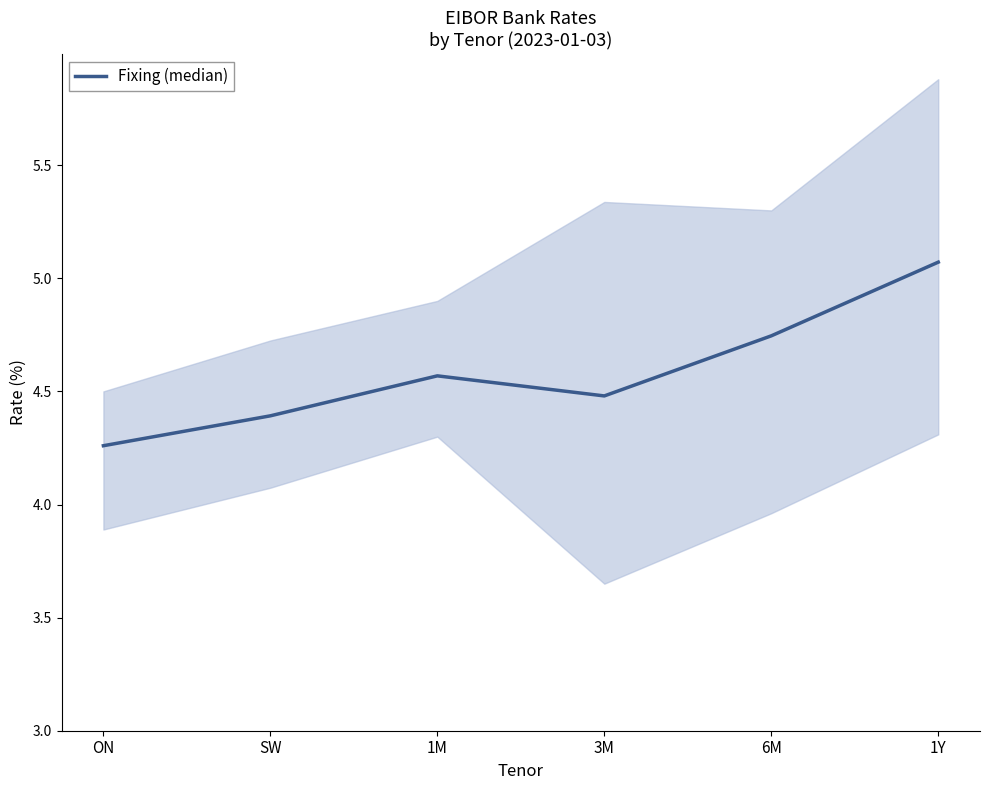

How many points are lower than both their immediate neighbors (excluding endpoints)?

1